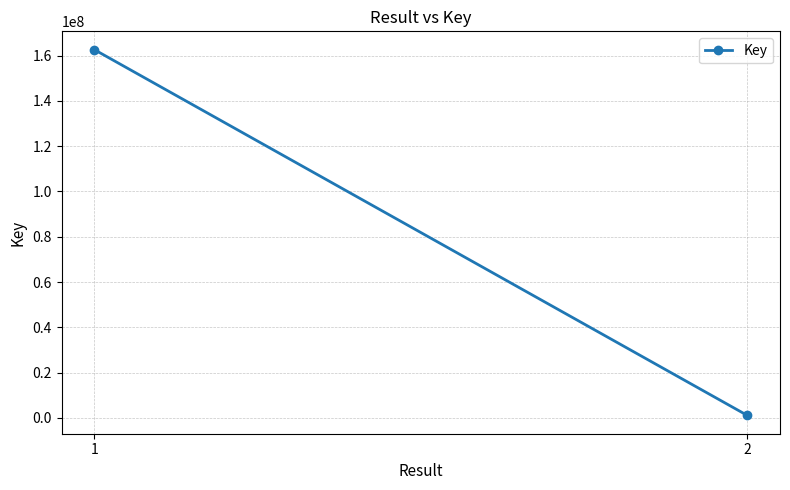

What value does the data have at 2?

1061673